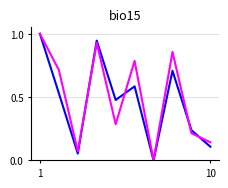

What is the maximum value shown in the chart?

1.0